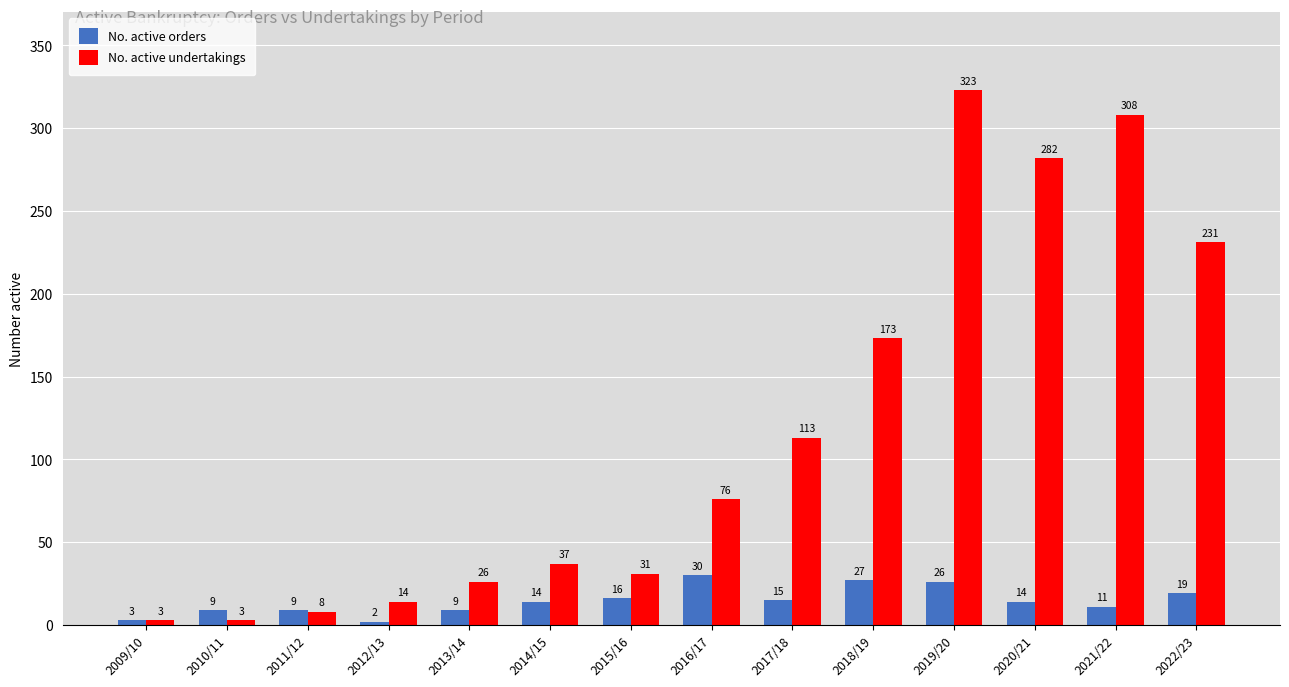

What is the label of the 7th bar from the left?

2015/16